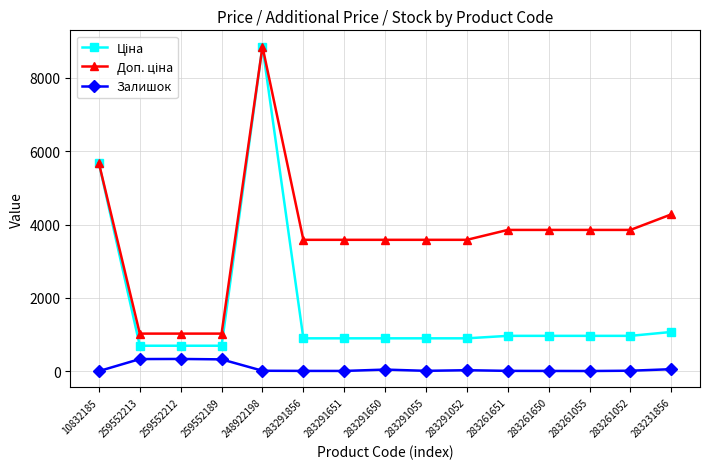

True or false: Залишок has more than 1 interior local peaks.

True